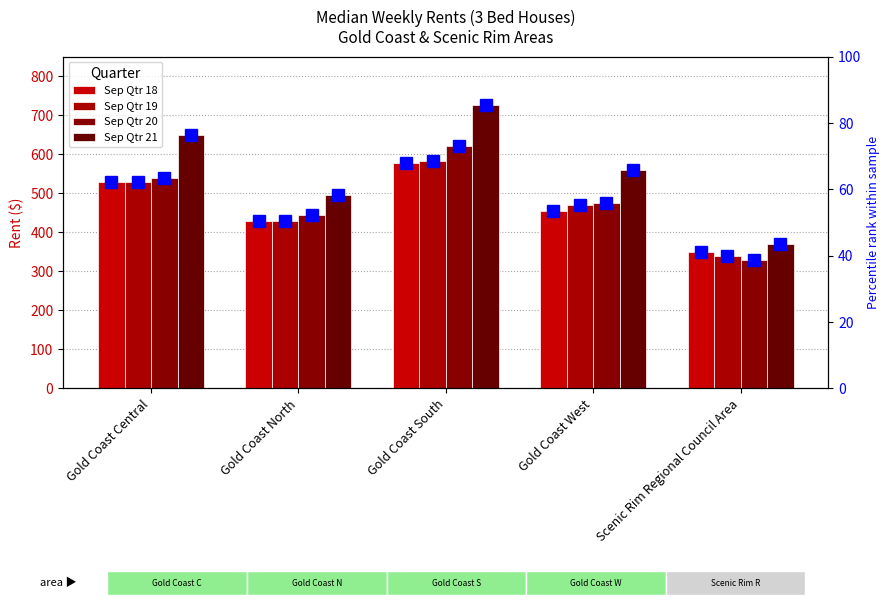

The Sep Qtr 19 series shows 147.6 at Scenic Rim Regional Council Area. True or false?

False